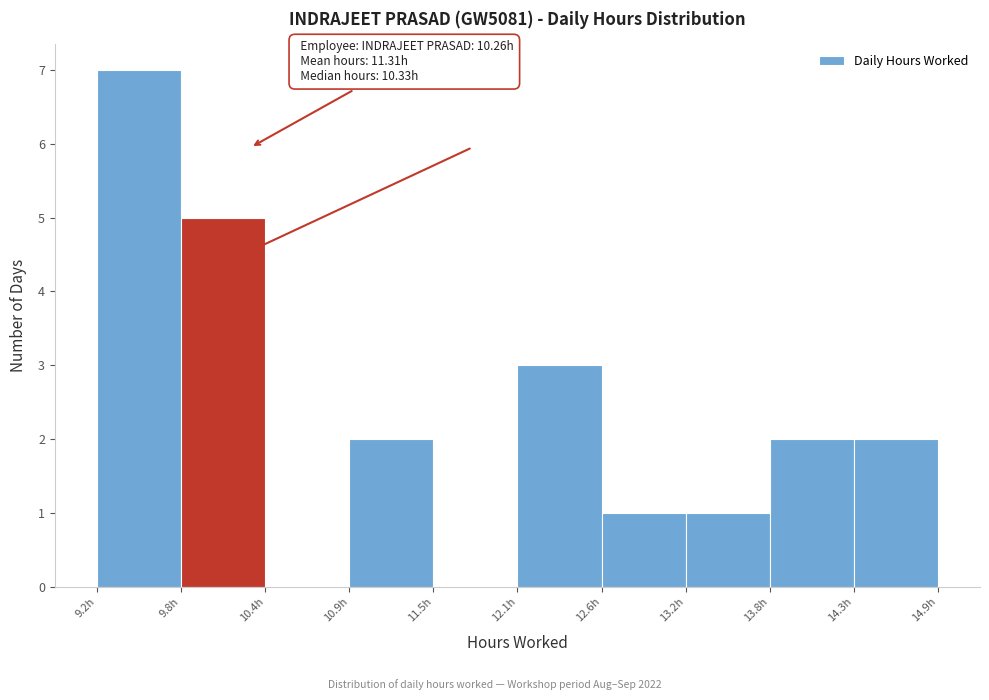

Which range on the x-axis has the tallest bar?

9.2 to 9.8